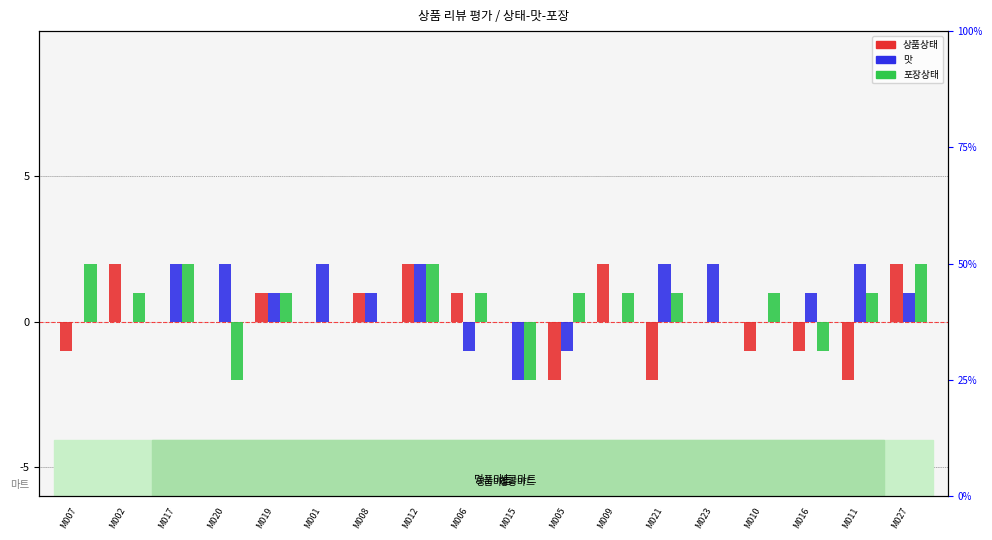

What is the value of the 맛 bar at the 3rd from the left?

2